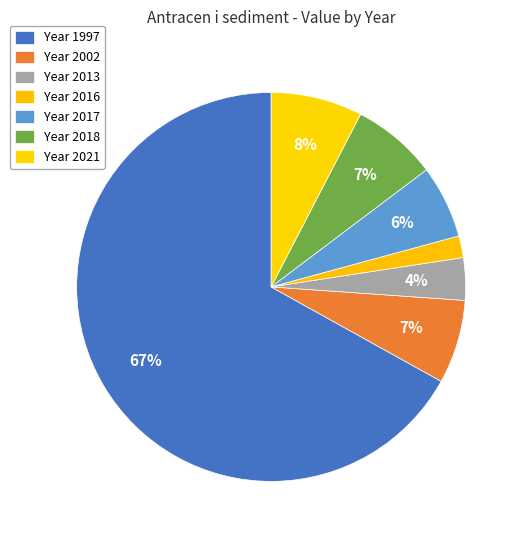

How many slices are in this pie chart?

7